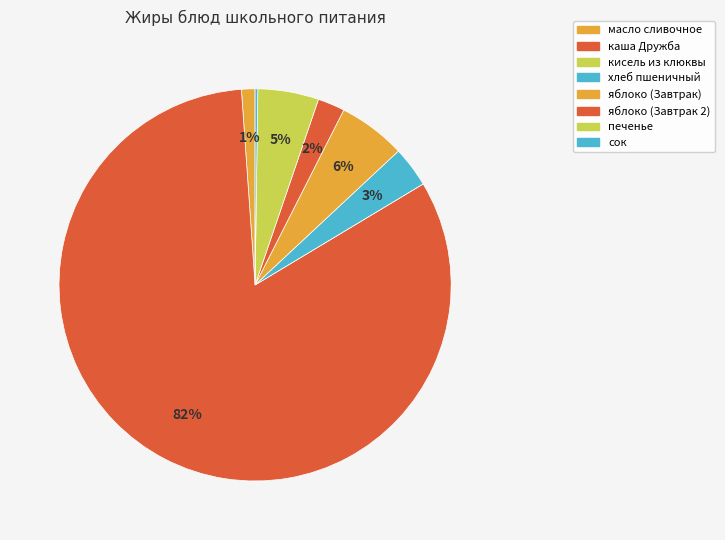

What is the change in value from масло сливочное to яблоко (Завтрак)?

+0.4